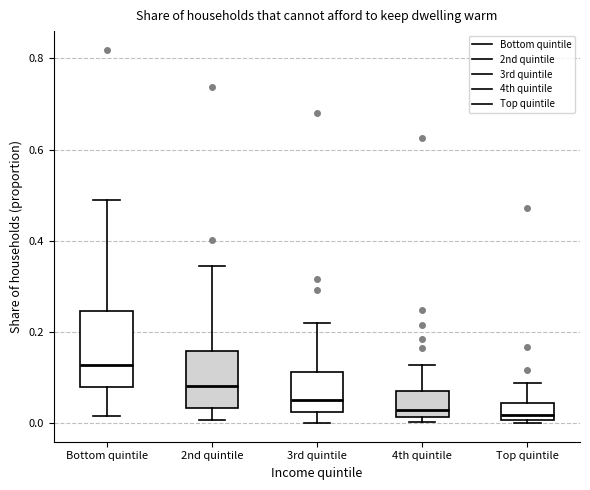

Reading left to right, transcribe this box plot: for each box, give where its median line is, the range the box spans, and where its two whiskers end, as read against the y-axis. The values are not printed on the chart, so give them approximately, as read against the axis.

Bottom quintile: median 0.12, box 0.08 to 0.24, whiskers 0.02 to 0.48
2nd quintile: median 0.08, box 0.04 to 0.16, whiskers 0.00 to 0.34
3rd quintile: median 0.04, box 0.02 to 0.12, whiskers 0.00 to 0.22
4th quintile: median 0.02 (just above the box's lower edge), box 0.02 to 0.08, whiskers 0.00 to 0.12
Top quintile: median 0.02, box 0.00 to 0.04, whiskers 0.00 to 0.08